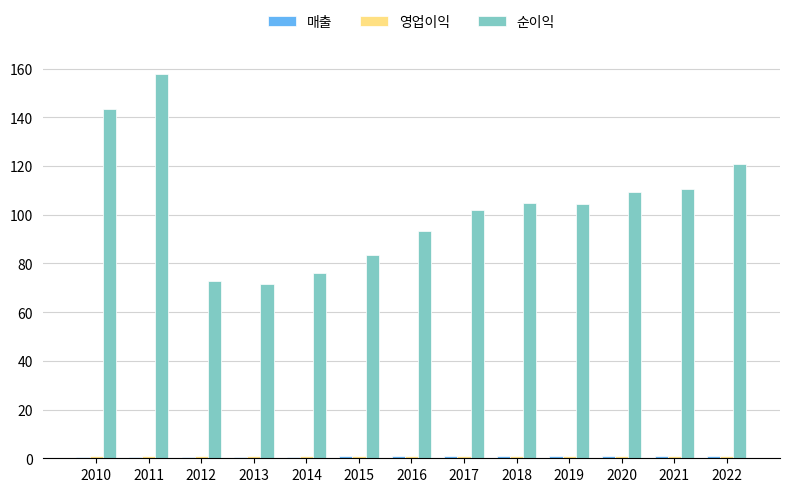

At which category is the sum across all series the highest?

2011